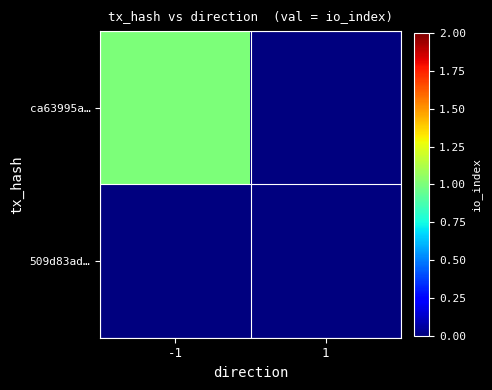

Which series has the largest range (max minus min)?

ca63995a…